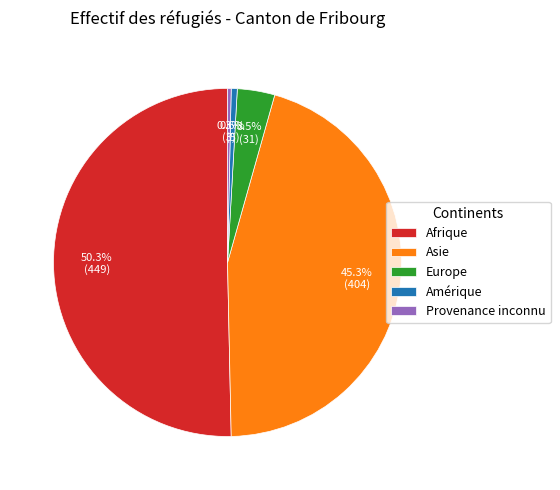

Is Provenance inconnu the majority of the pie?

No